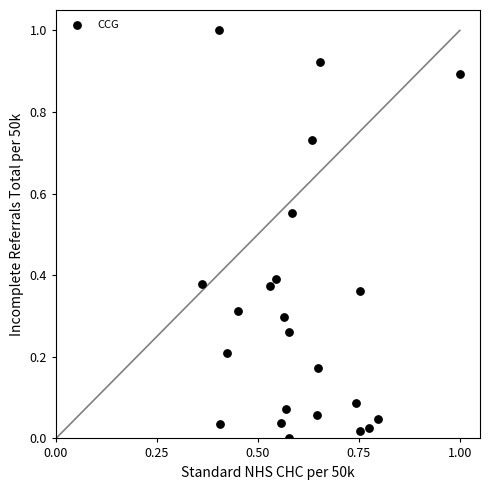

What is the range of Y values (max minus min)?

1.0